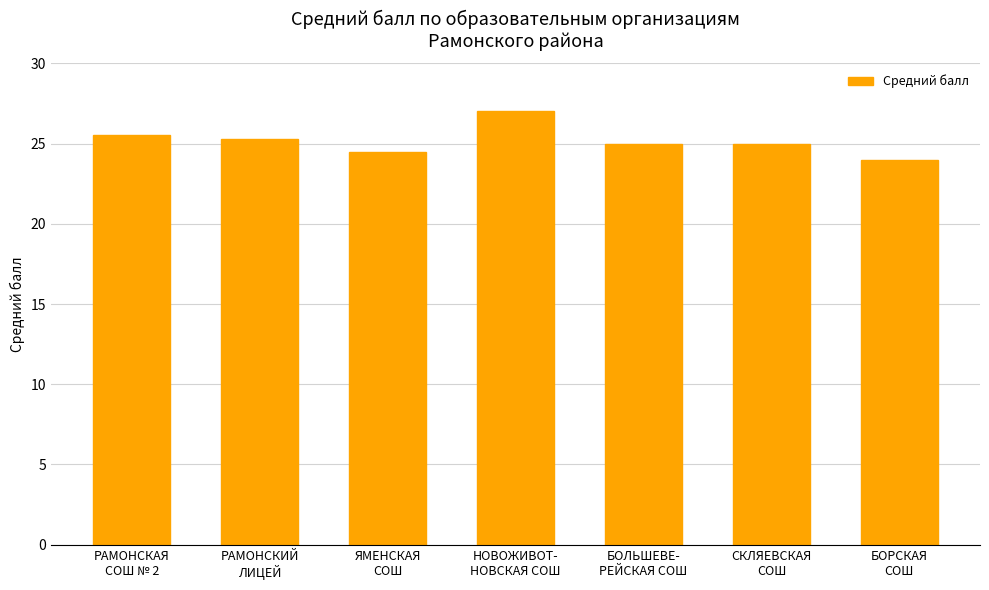

What is the ratio of the value at БОЛЬШЕВЕ-
РЕЙСКАЯ СОШ to the value at ЯМЕНСКАЯ
СОШ?

1.0